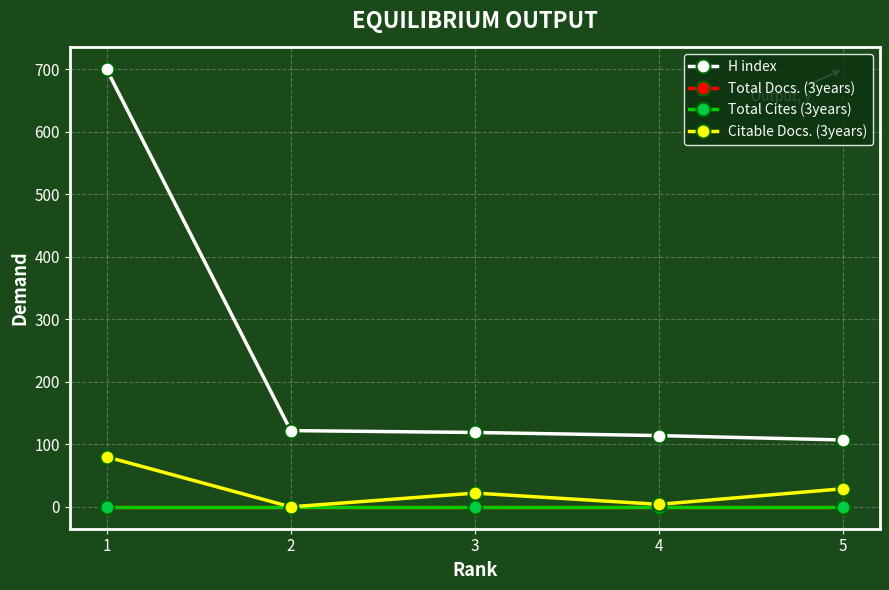

Between 3 and 5, which series saw the biggest shift?

H index